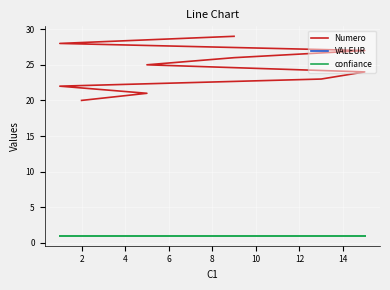

At which category is the sum across all series the highest?

9